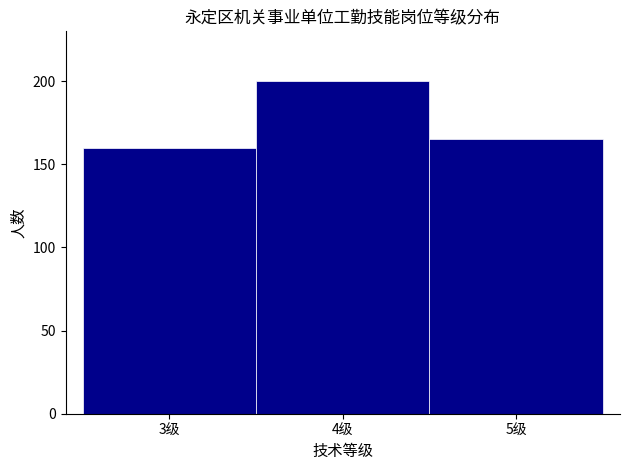

Reading left to right, list every bar in this chart as the range it spans on the x-axis followed by its height. The values are not printed on the chart, so give them approximately, as read against the axis.

2.5 to 3.5: 160
3.5 to 4.5: 200
4.5 to 5.5: 165